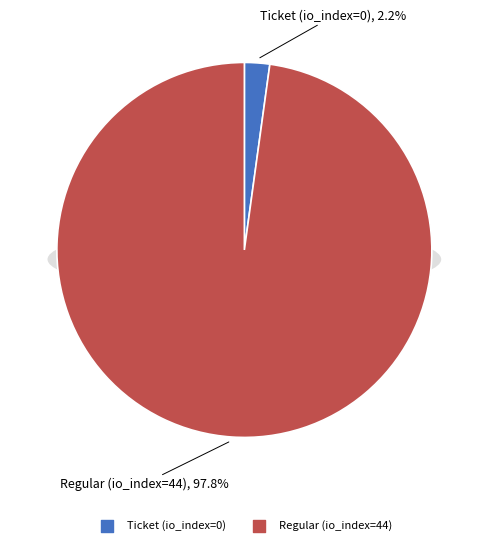

Which category has the smallest portion of the pie?

tx_type: Ticket (io_index=0)